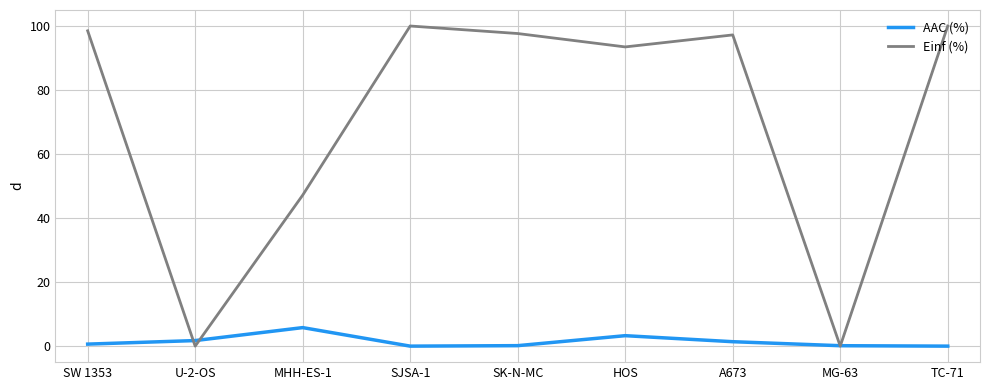

What is the average value of the AAC (%) series?

1.5